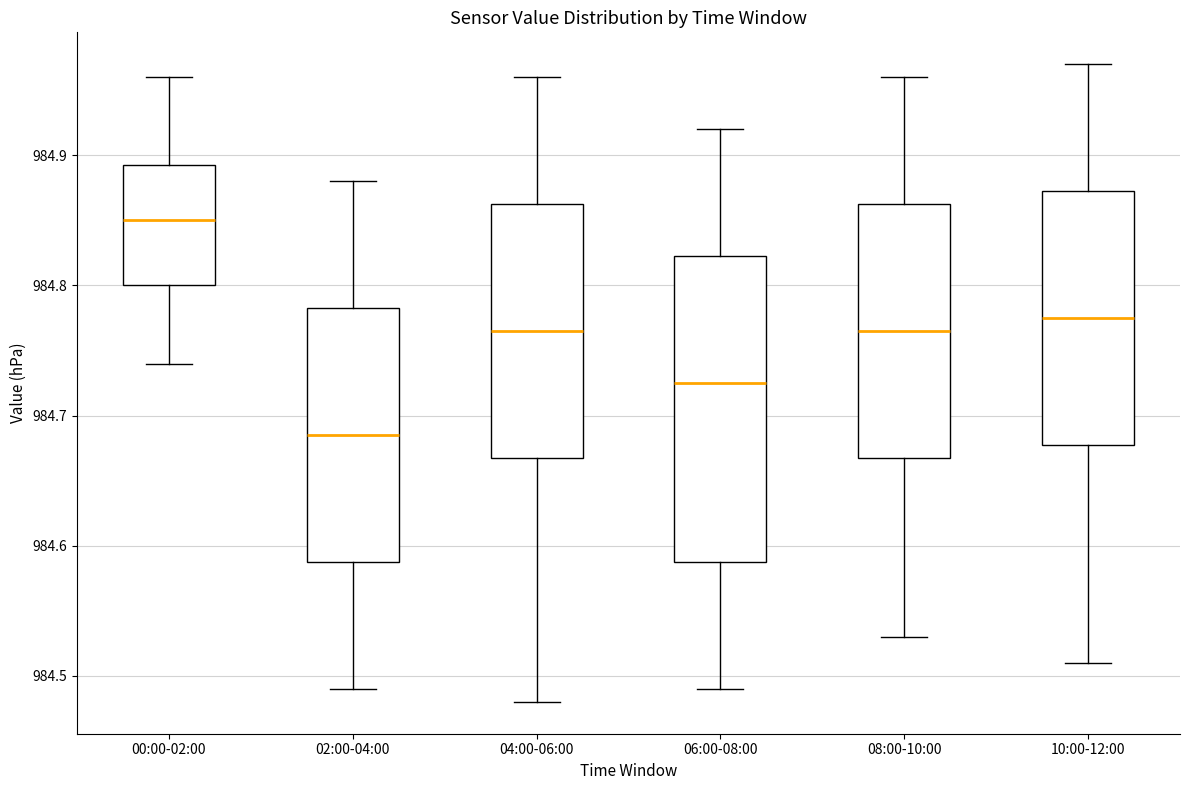

Comparing the boxes themselves (not the whiskers), which one is the tallest?

06:00-08:00